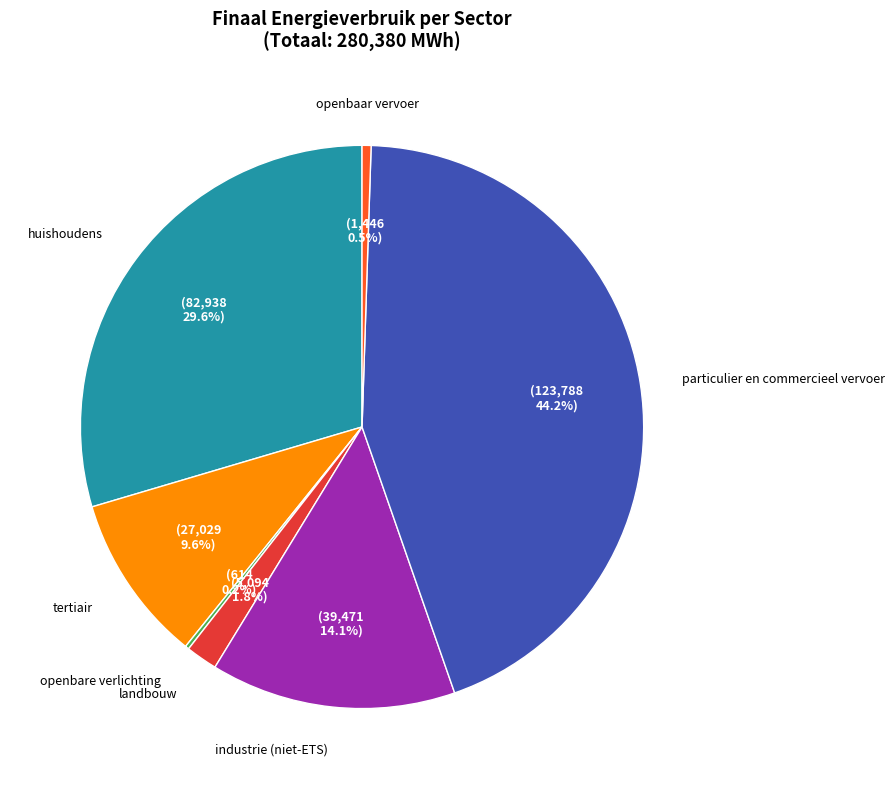

Does any single category account for the majority?

No